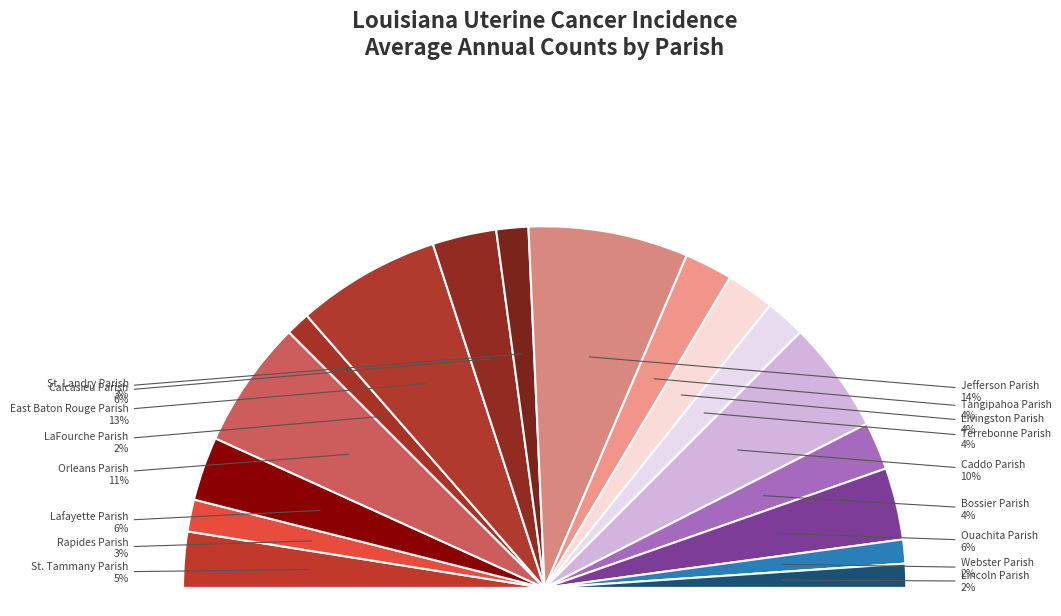

What percentage do Webster Parish and Rapides Parish together represent?

5.0%